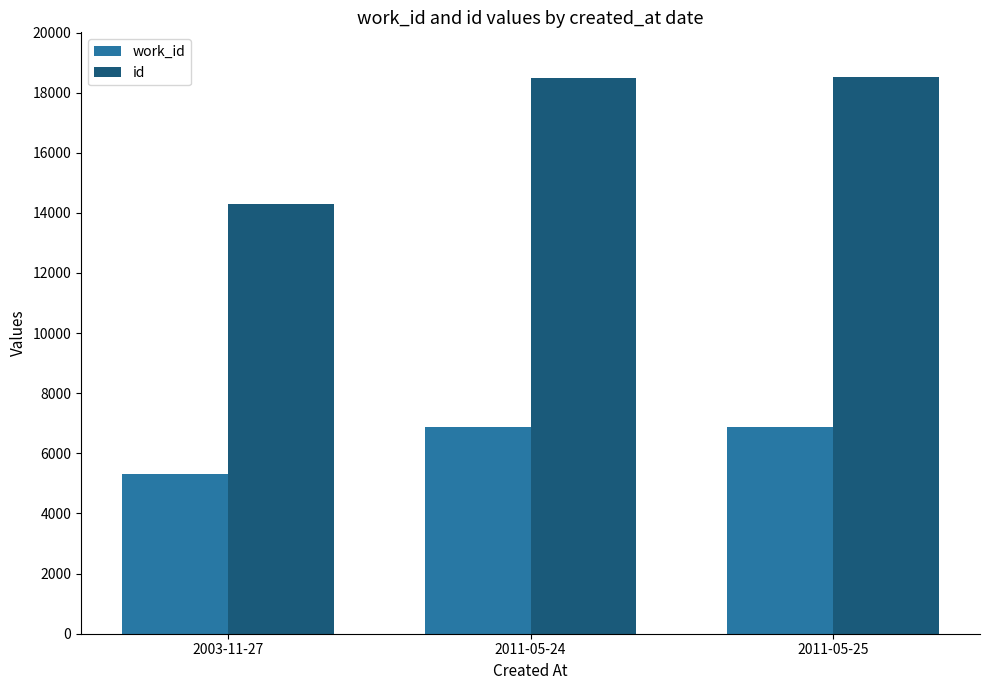

What is the minimum value for id?

14303